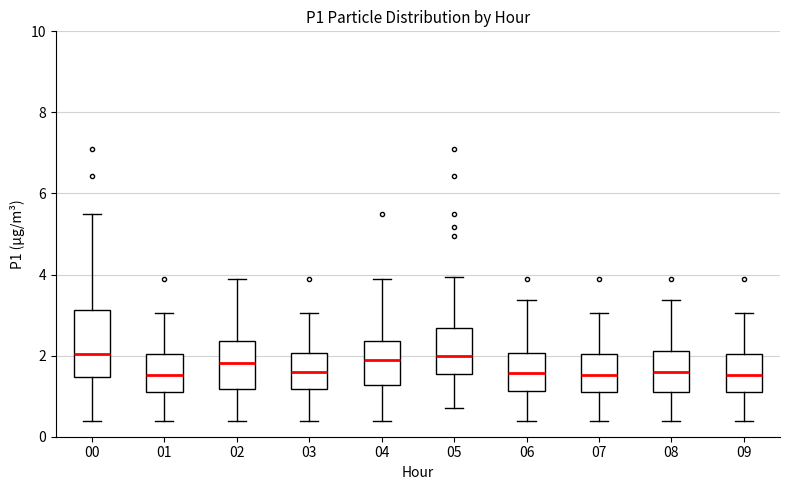

Which box is the tallest, from its lower edge to its upper edge?

00